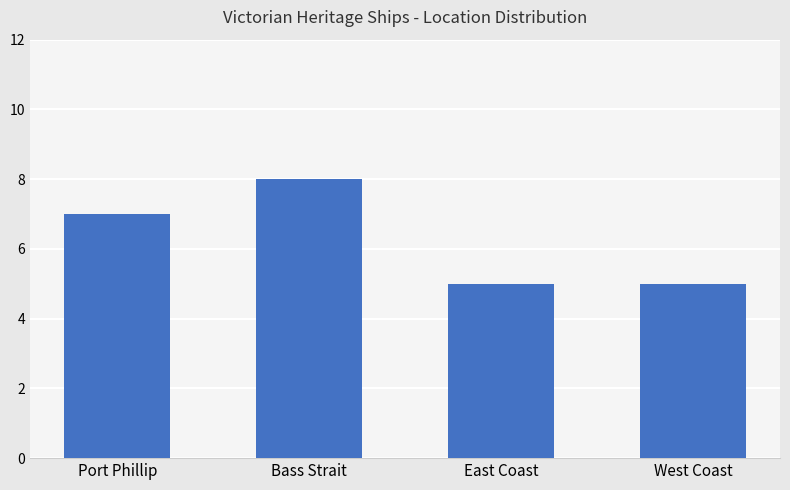

What position from the right is East Coast?

2